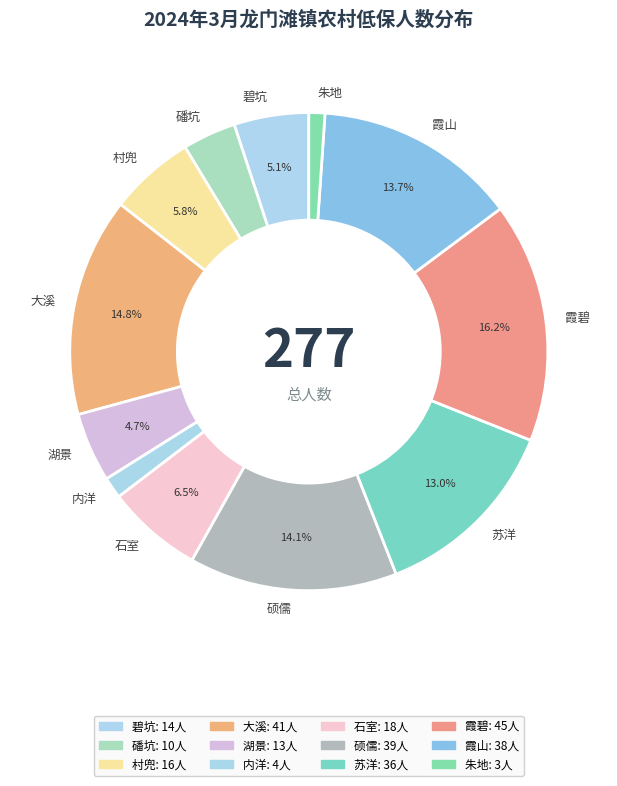

How much of the chart is everything except 湖景?

95.3%